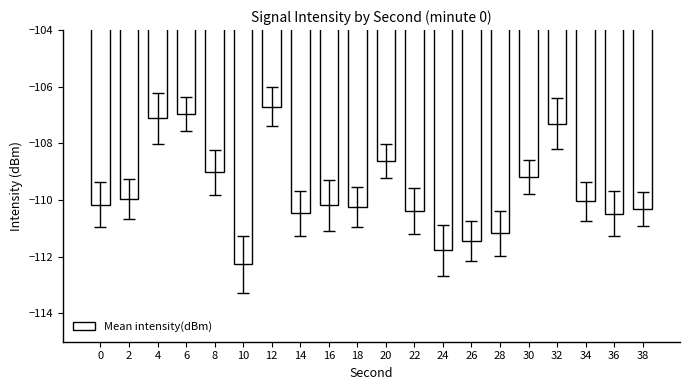

What is the sum of all values?

-2193.8